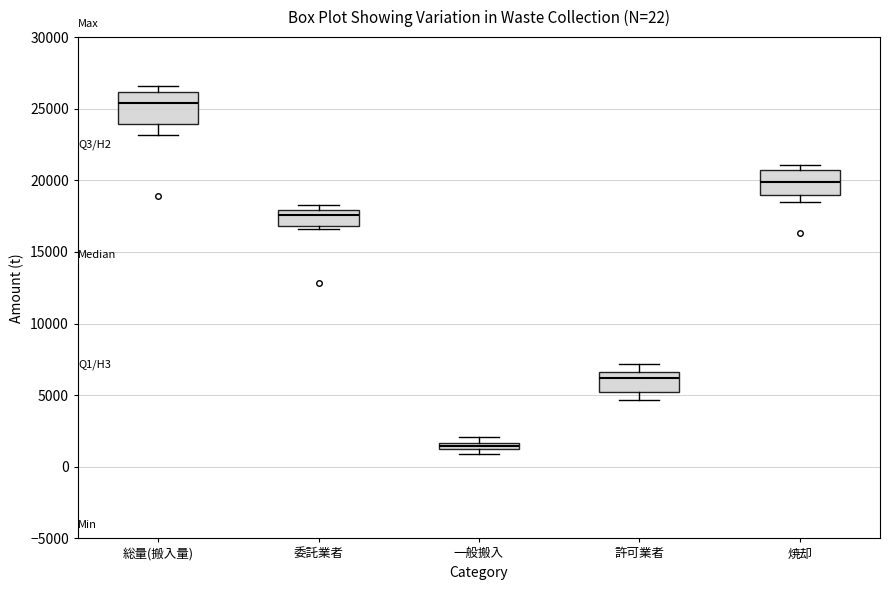

Which box's median line is the highest?

総量(搬入量)